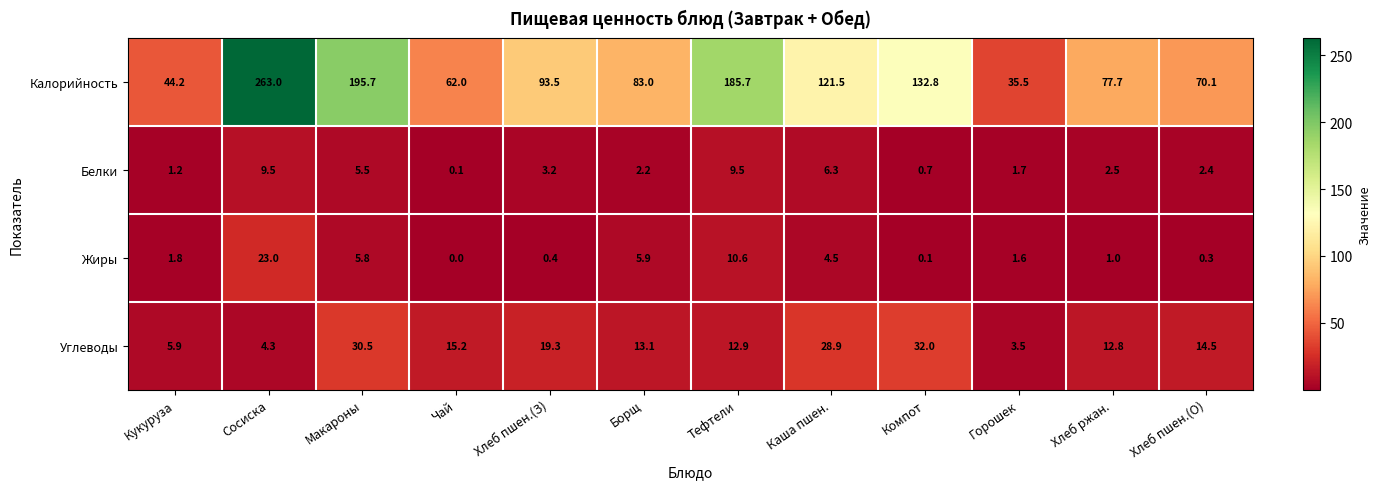

At Компот, list the series in order from largest to smallest.

Калорийность, Углеводы, Белки, Жиры